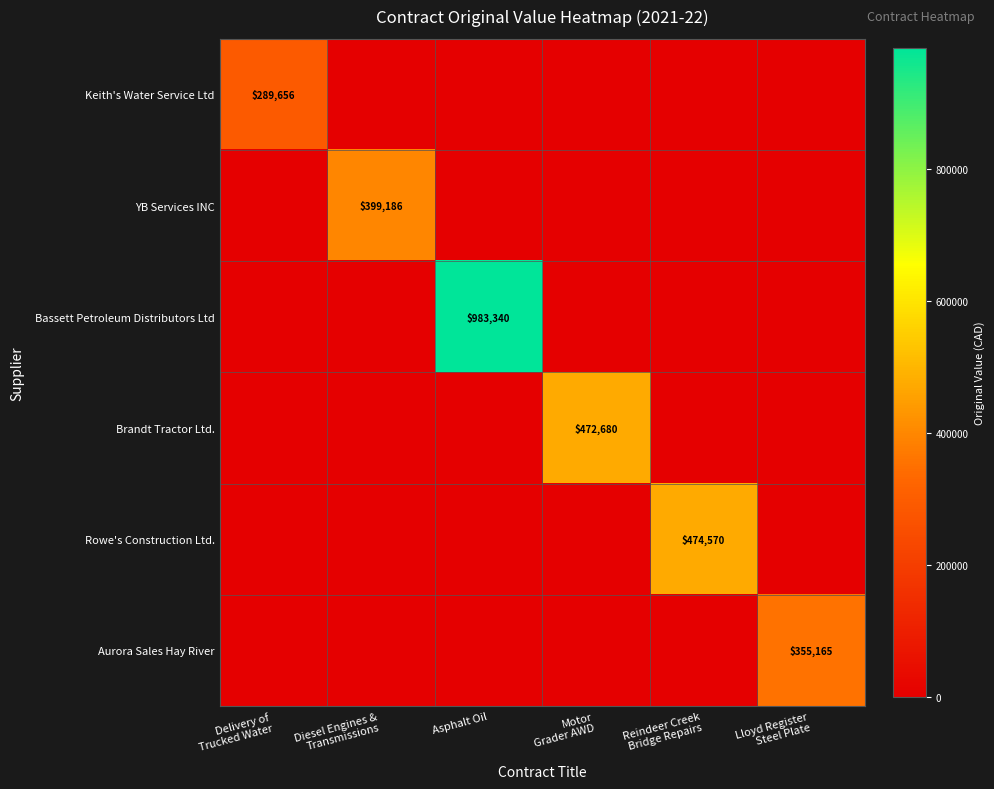

The value of Bassett Petroleum Distributors Ltd at Asphalt Oil is 1558878. True or false?

False